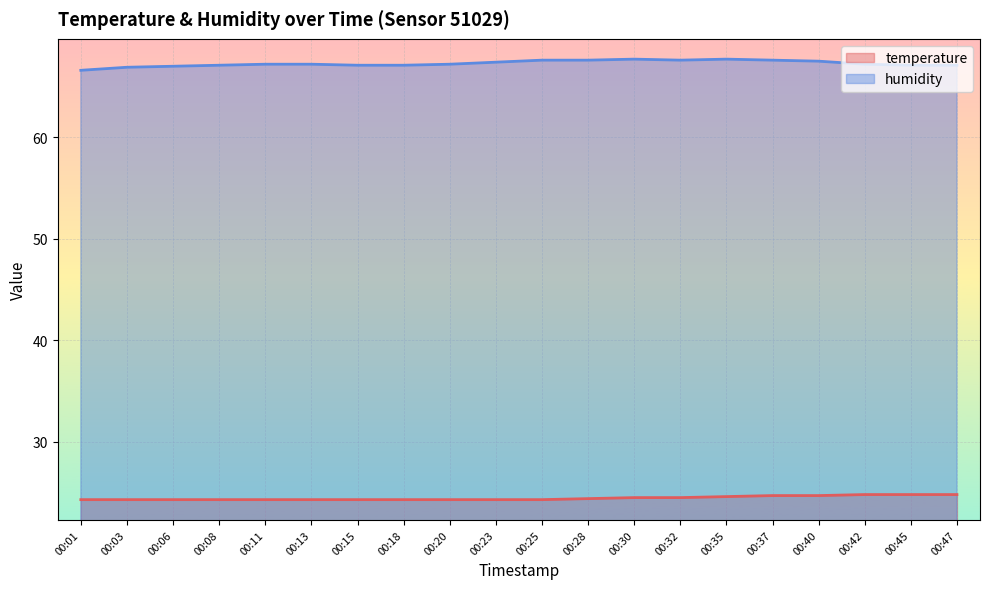

Does the chart display data point markers on the line(s)?

No